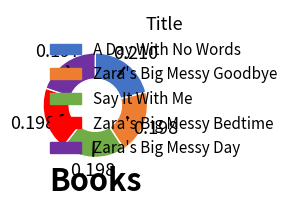

Does Zara's Big Messy Day account for over 50% of the chart?

No